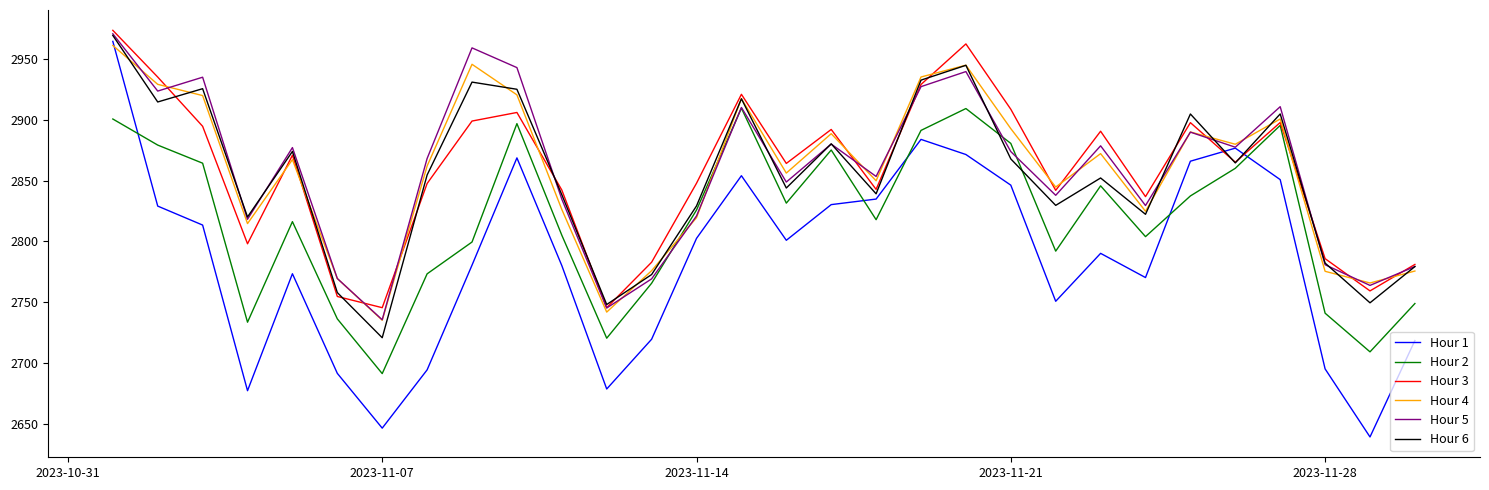

Which series has the largest range (max minus min)?

Hour 1